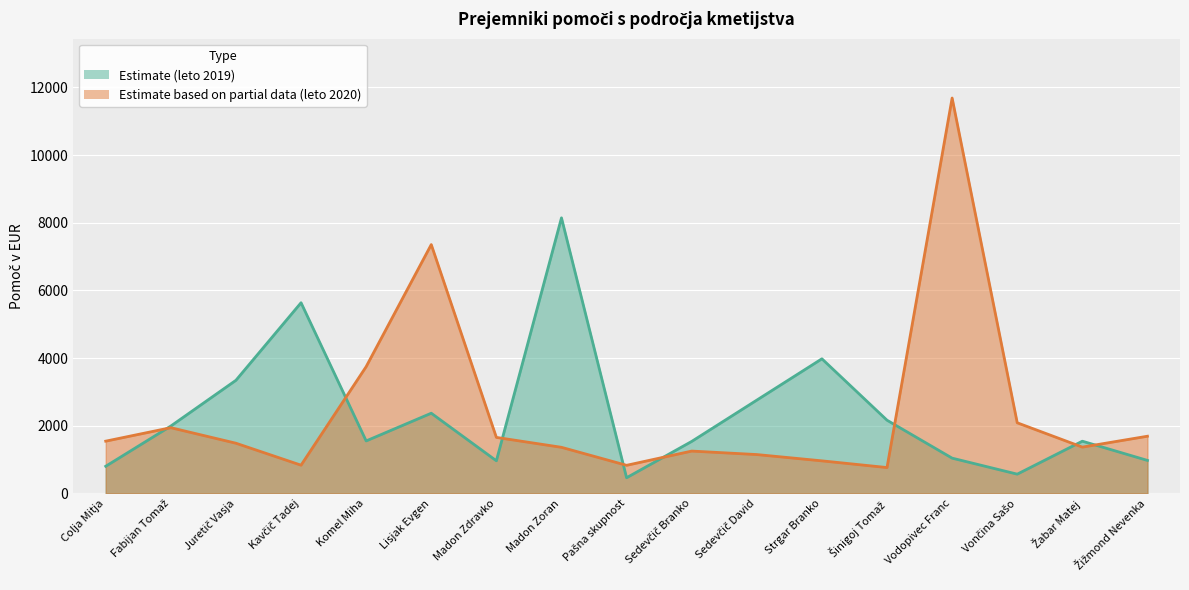

Reading left to right, extract all data points from this chart.

leto 2019: Colja Mitja=804	Fabijan Tomaž=1993	Juretič Vasja=3345	Kavčič Tadej=5637	Komel Miha=1553	Lisjak Evgen=2372	Madon Zdravko=966	Madon Zoran=8146	Pašna skupnost=465	Sedevčič Branko=1538	Sedevčič David=2759	Strgar Branko=3980	Šinigoj Tomaž=2165	Vodopivec Franc=1044	Vončina Sašo=571	Žabar Matej=1545	Žižmond Nevenka=977
leto 2020: Colja Mitja=1546	Fabijan Tomaž=1944	Juretič Vasja=1485	Kavčič Tadej=836	Komel Miha=3748	Lisjak Evgen=7356	Madon Zdravko=1657	Madon Zoran=1364	Pašna skupnost=832	Sedevčič Branko=1253	Sedevčič David=1150	Strgar Branko=964	Šinigoj Tomaž=766	Vodopivec Franc=11687	Vončina Sašo=2089	Žabar Matej=1370	Žižmond Nevenka=1692